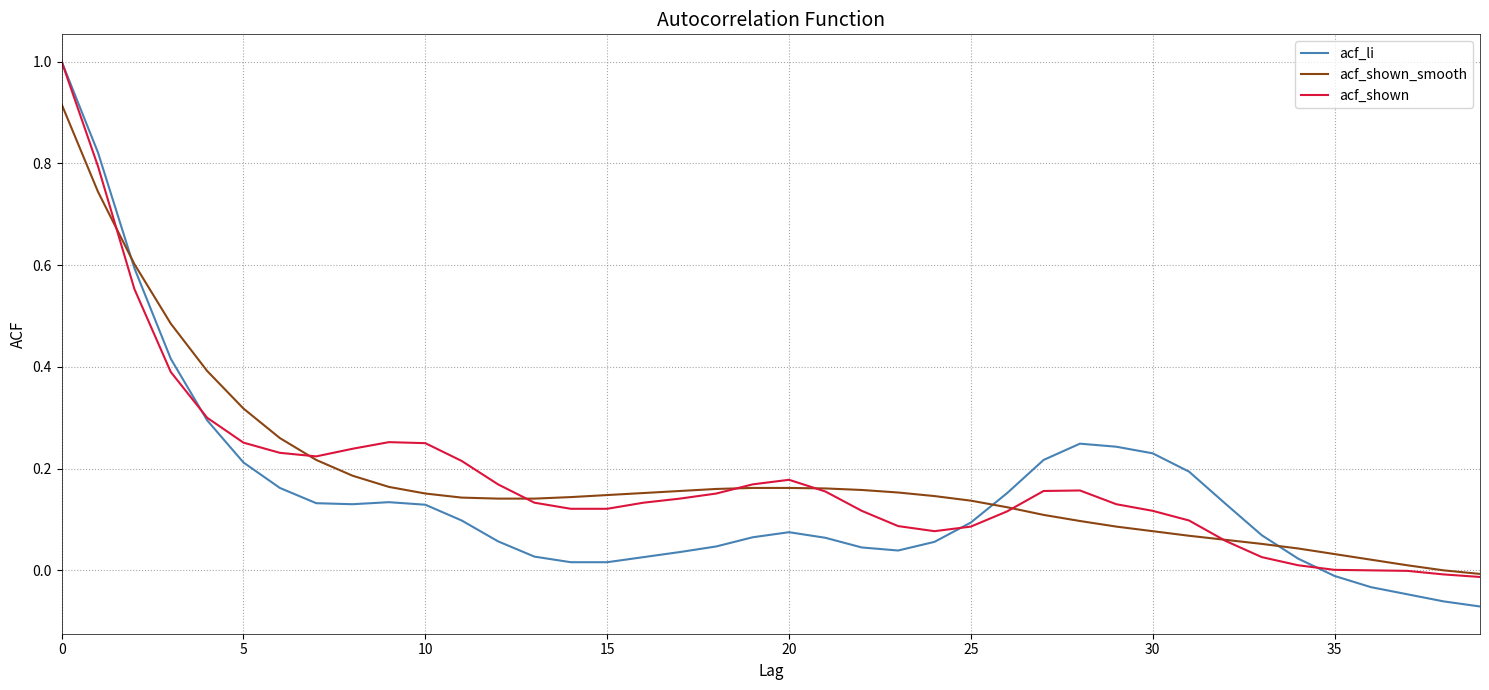

What is the maximum value for acf_shown?

1.0